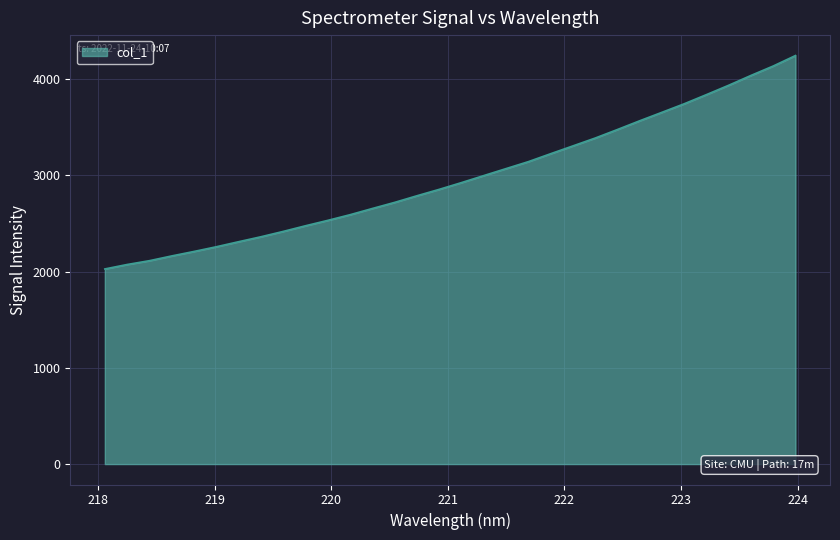

What is the minimum value shown in the chart?

2027.1